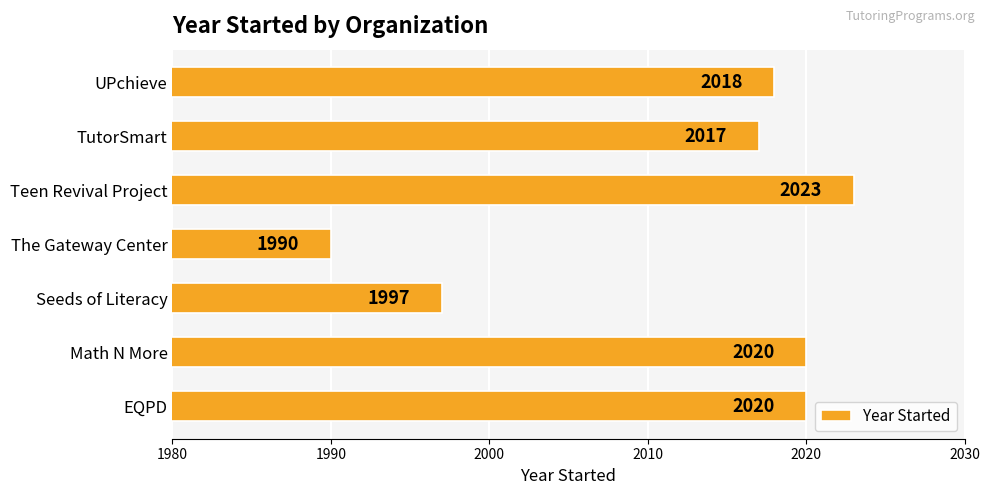

What is the sum of the values at Teen Revival Project and The Gateway Center?

4013